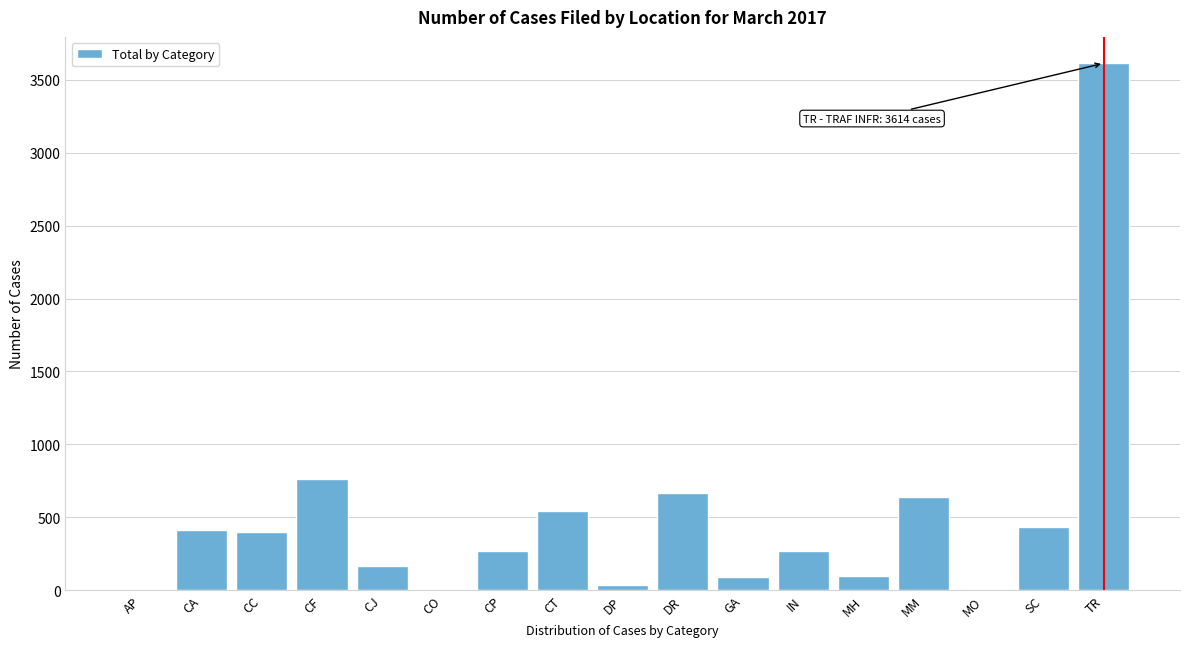

Which has a higher value, CJ or TR?

TR